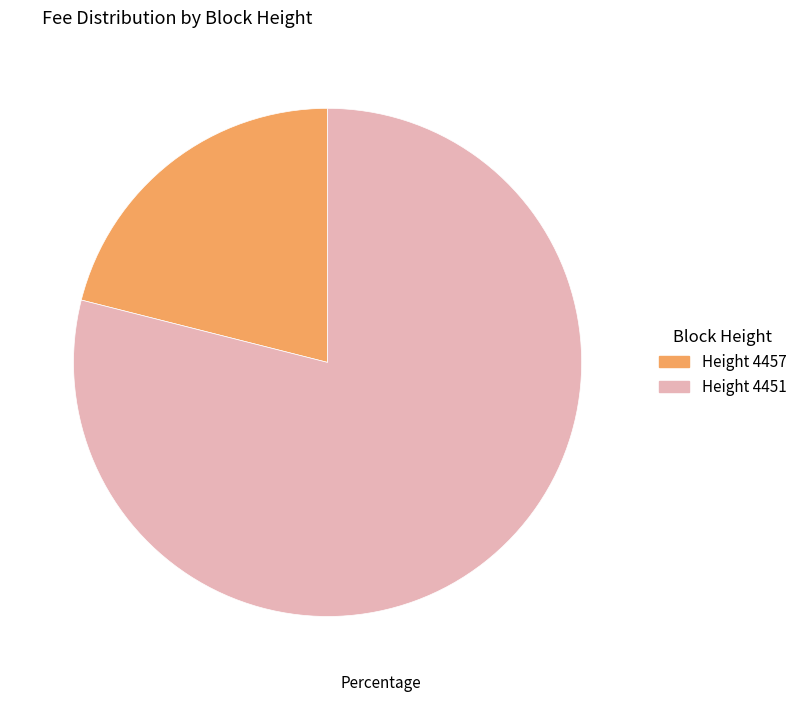

Is there a majority slice in this chart?

Yes